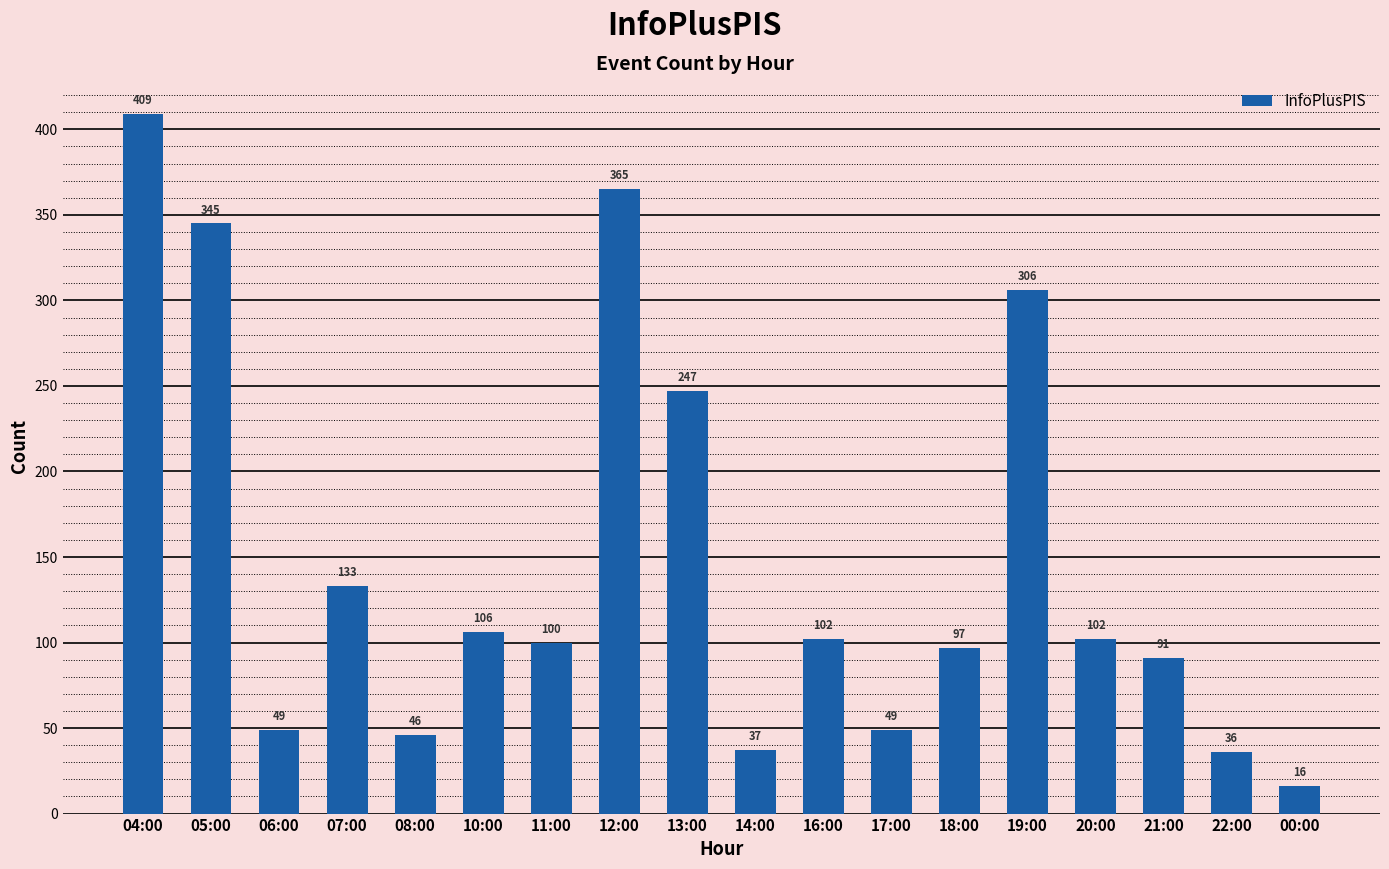

What is the ratio of the value at 08:00 to the value at 18:00?

0.5